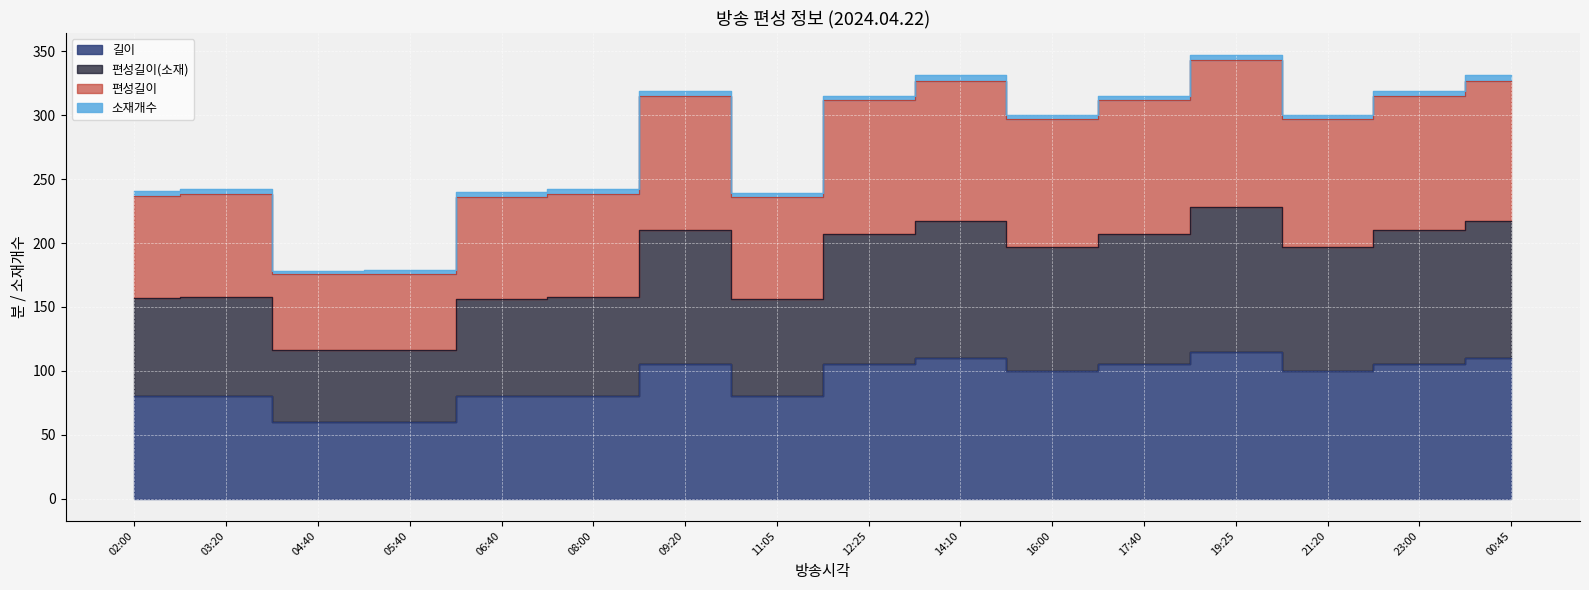

At which label does 길이 reach its minimum?

04:40